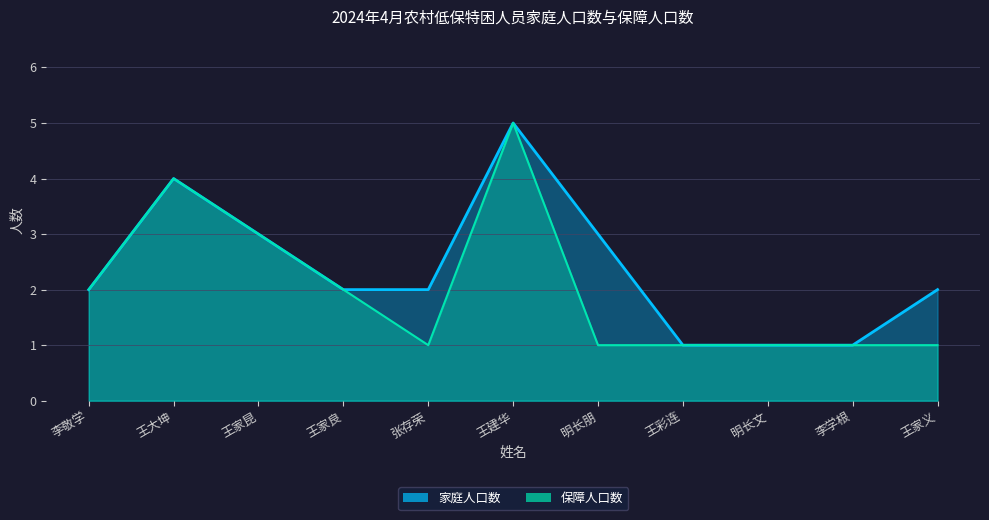

The value of 保障人口数 at 王彩连 is 1. True or false?

True